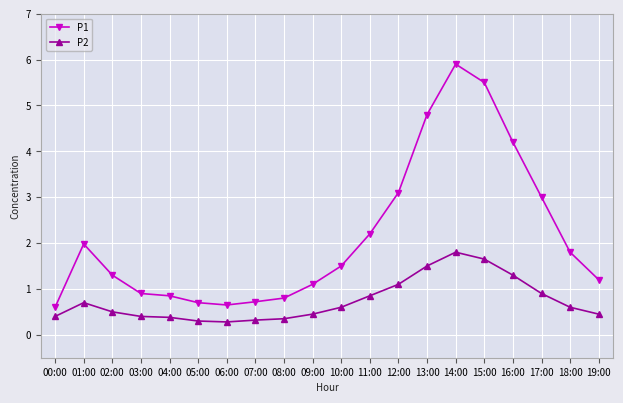

True or false: P2 has a value of 0.3 at 10:00.

False